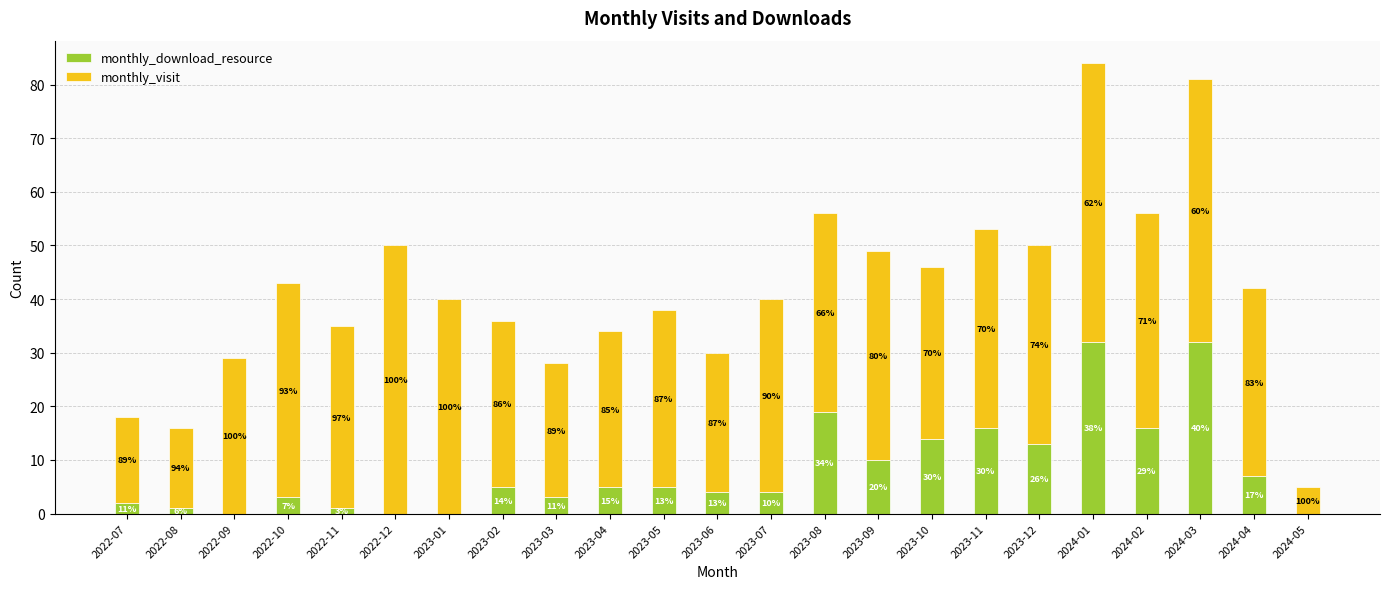

What are all the series names shown in the legend?

monthly_download_resource, monthly_visit